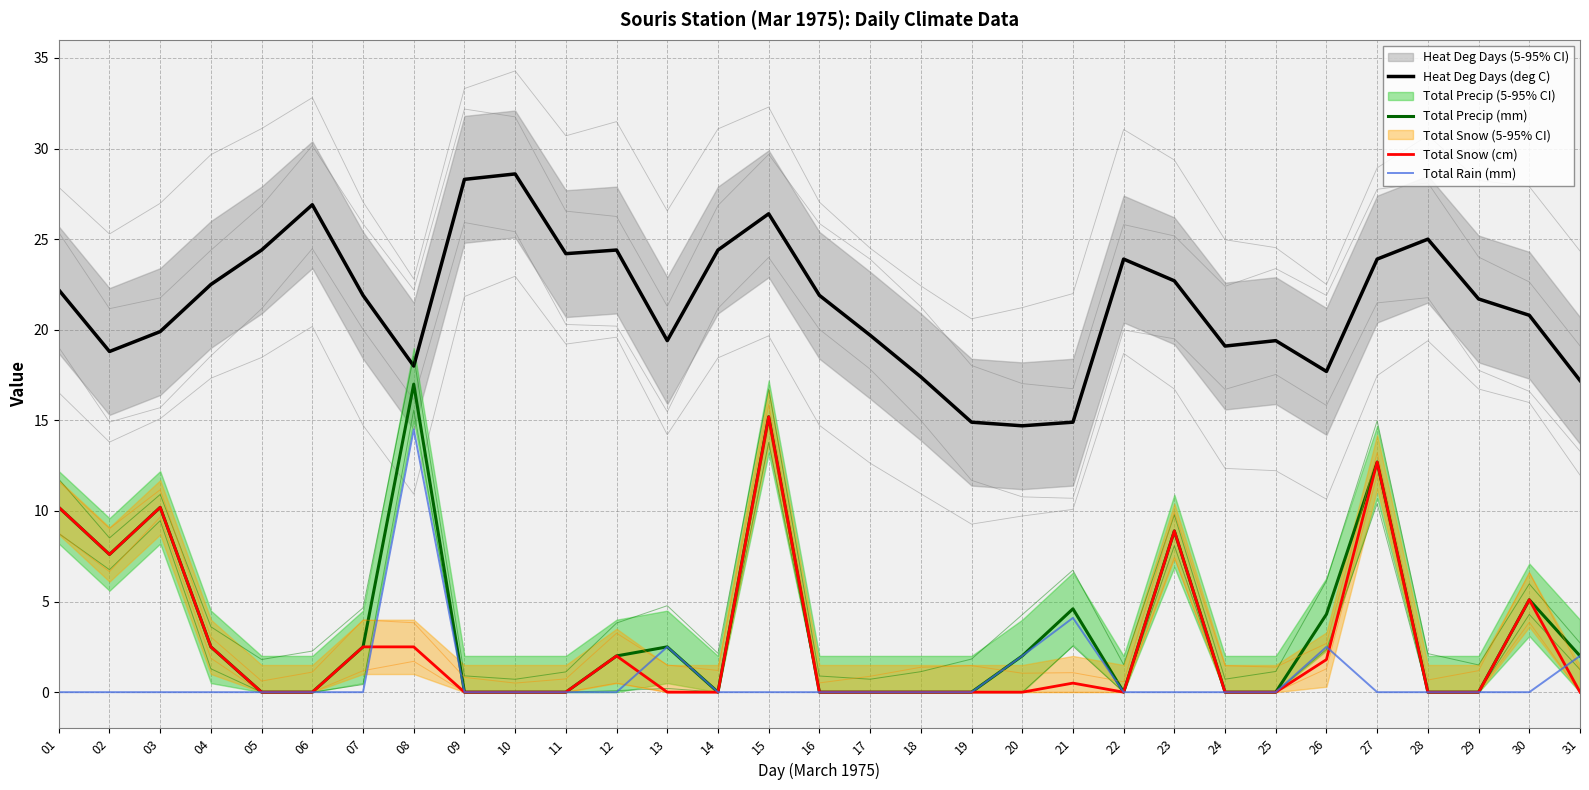

What is the difference between the second highest and minimum values in the Total Snow (cm) series?

12.7